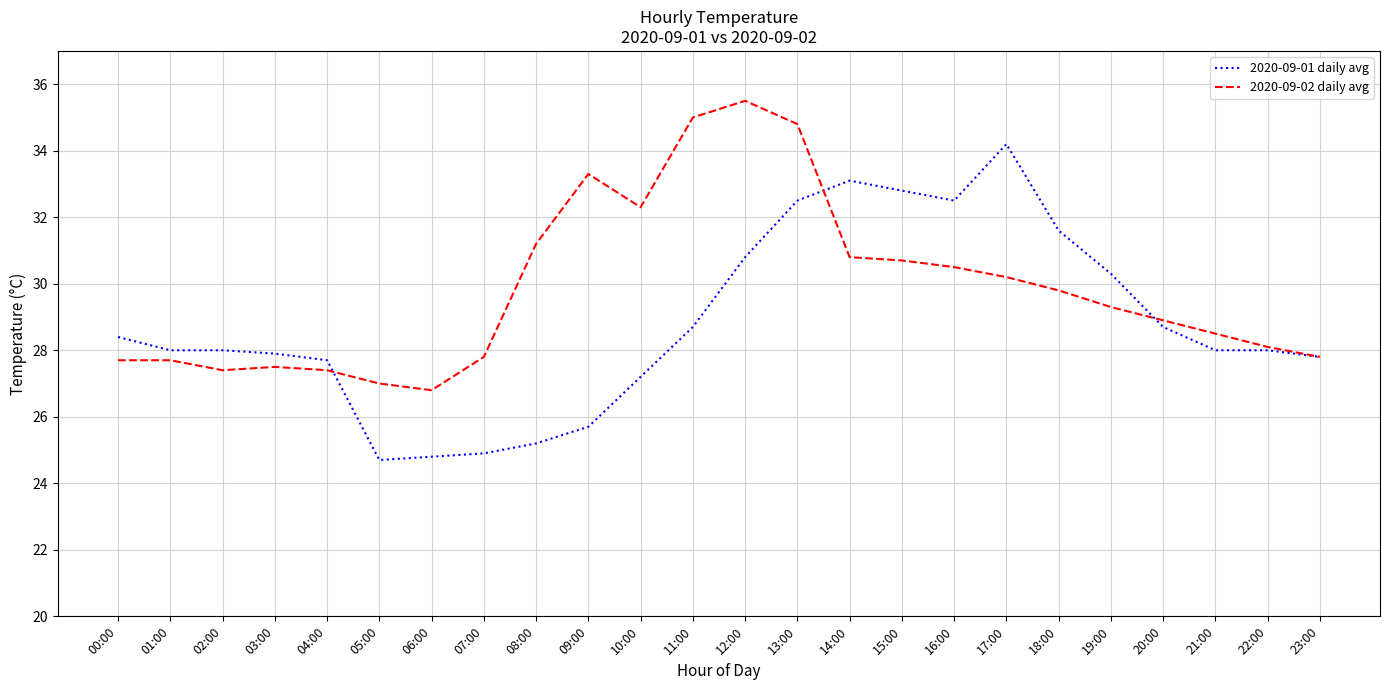

The 2020-09-02 daily avg series shows 44.2 at 14:00. True or false?

False